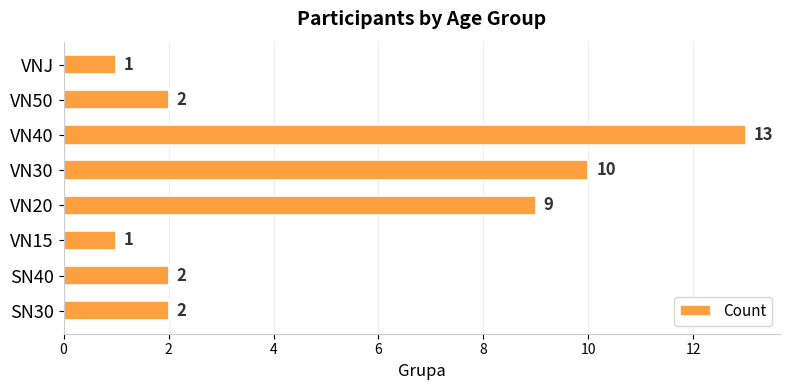

What is the sum of the values at VN30 and SN40?

12